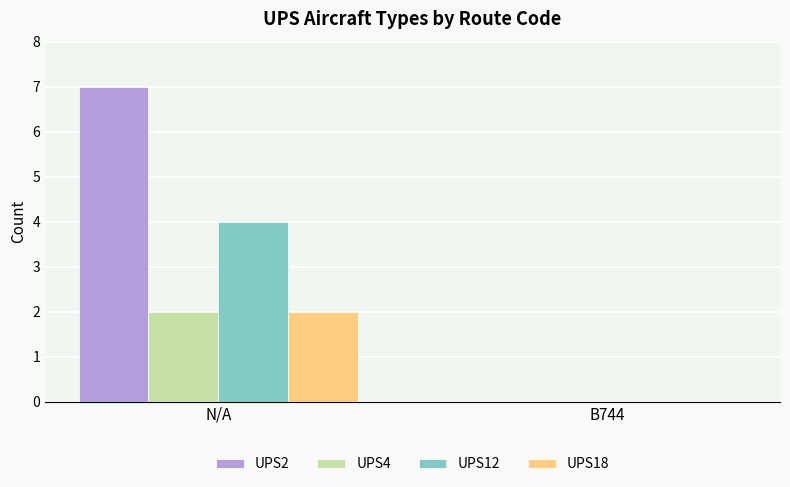

Which category has the highest value in the UPS12 series?

N/A